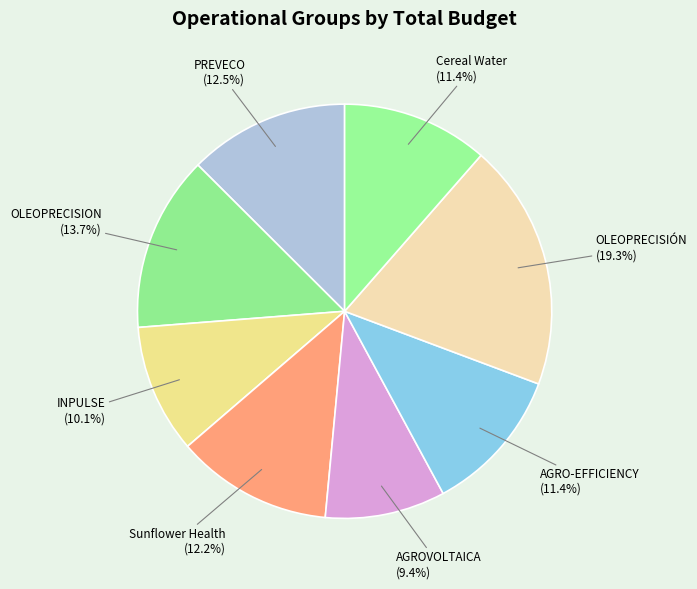

True or false: AGRO-EFFICIENCY accounts for 1% of the total.

False